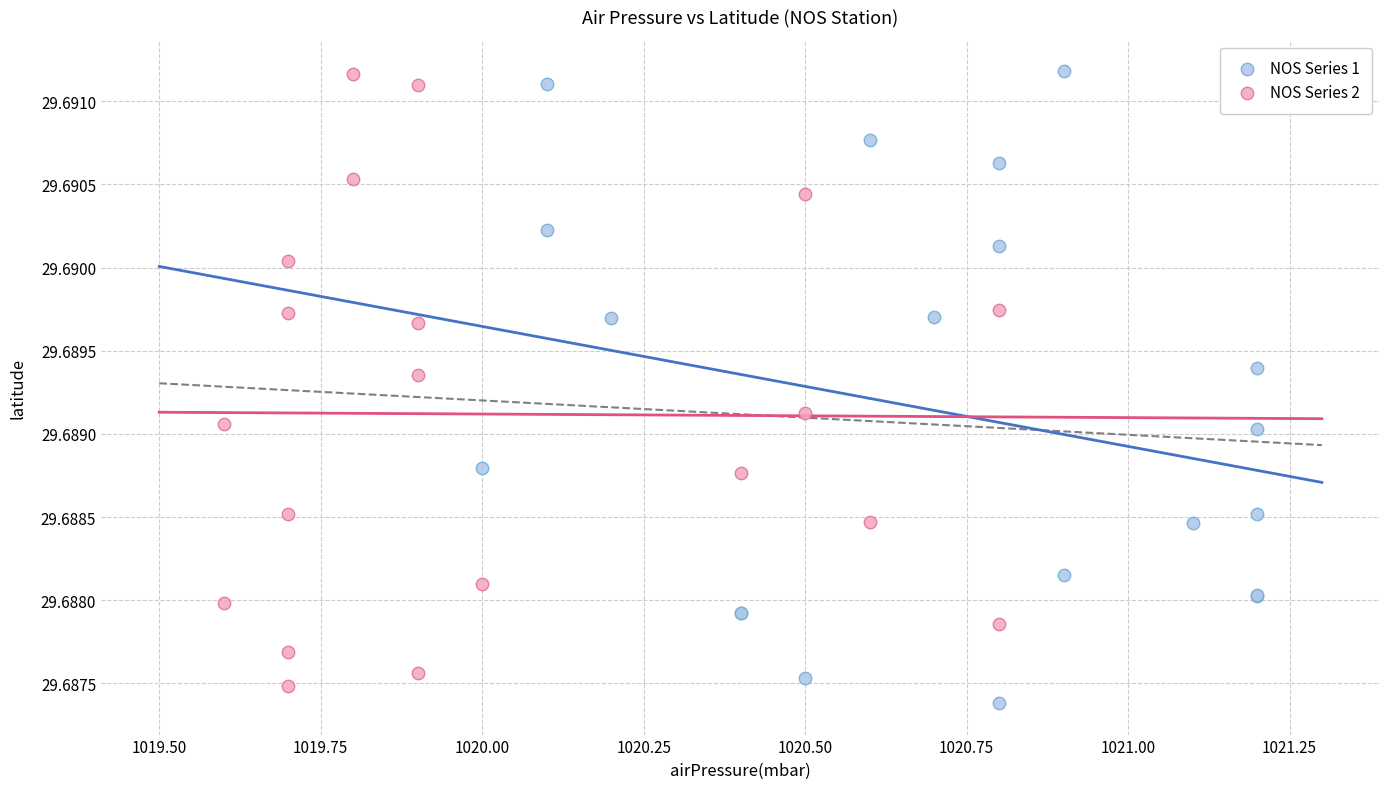

What are all the series names shown in the legend?

NOS Series 1, NOS Series 2